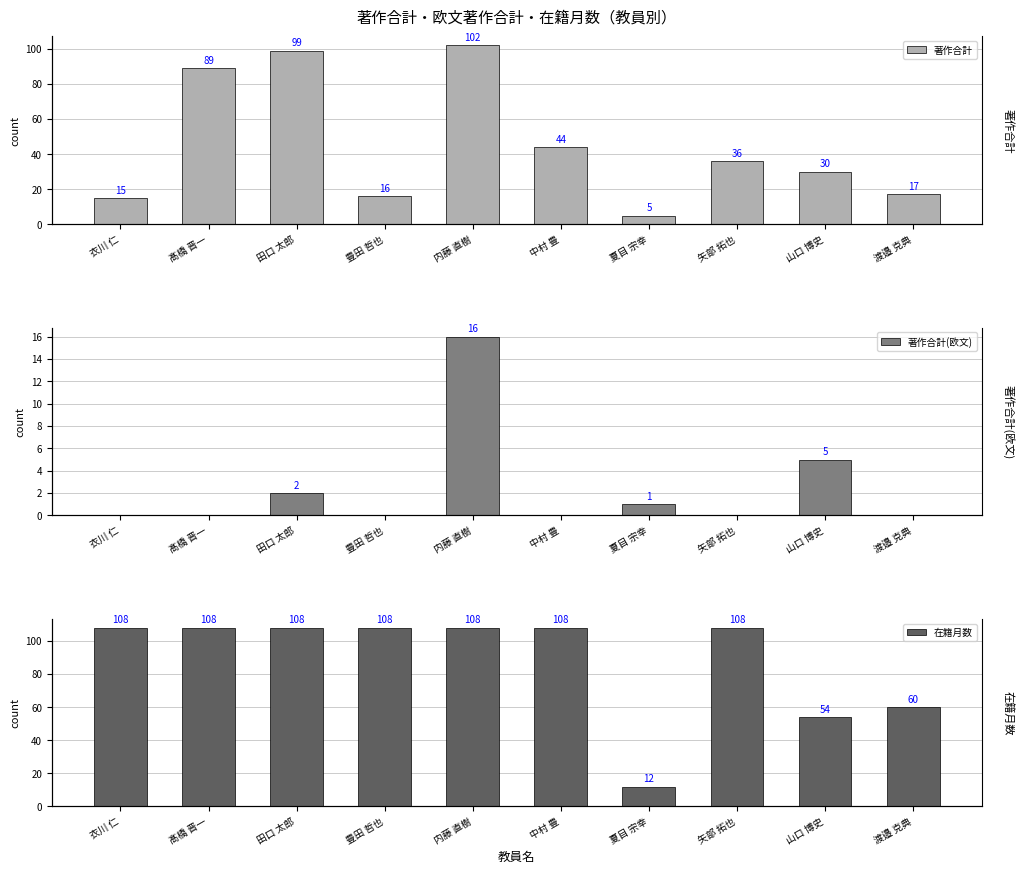

At which category is the sum across all series the highest?

内藤 直樹